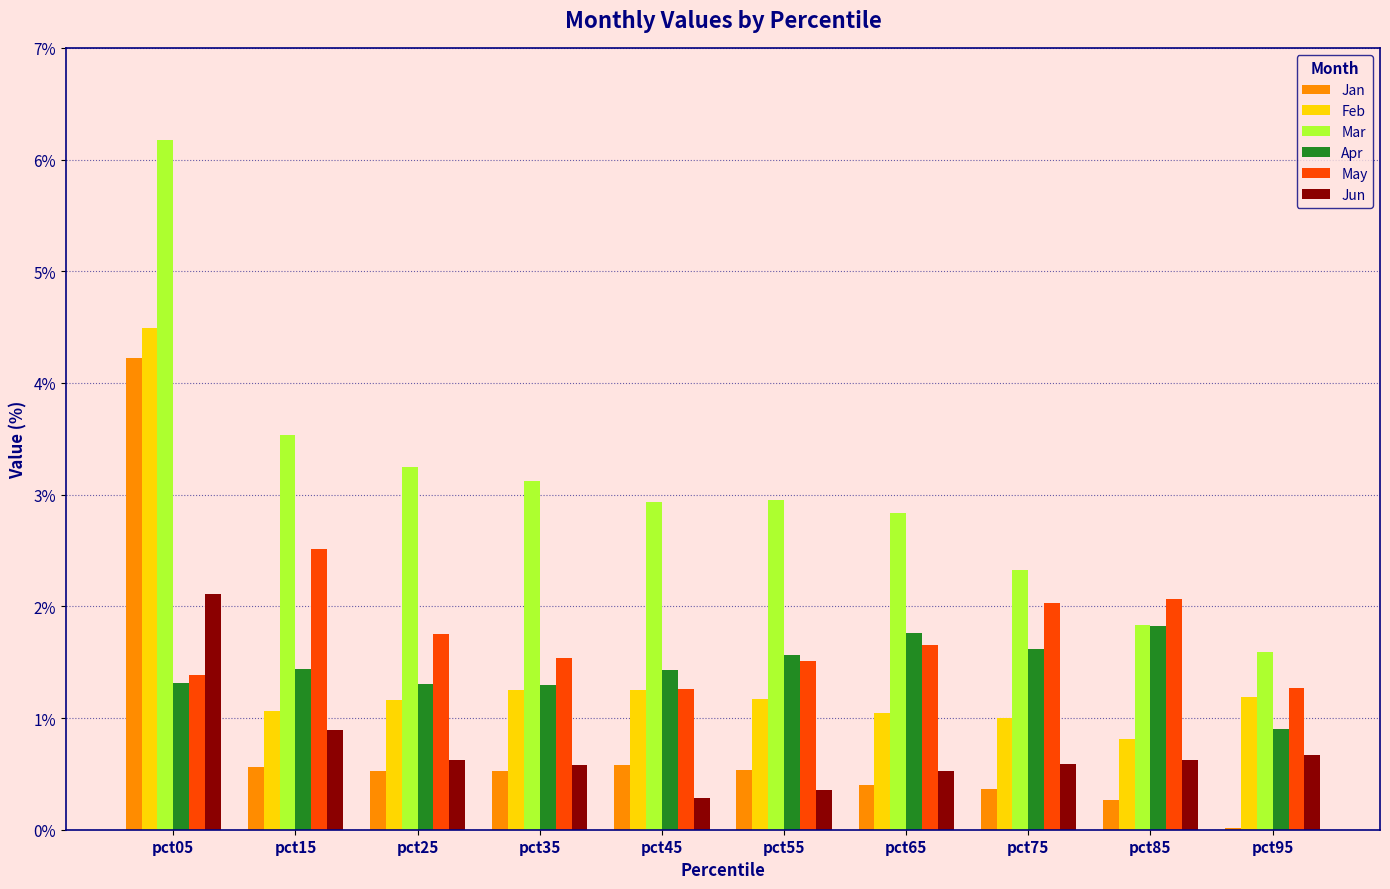

True or false: Mar has a value of 1.0 at pct35.

False